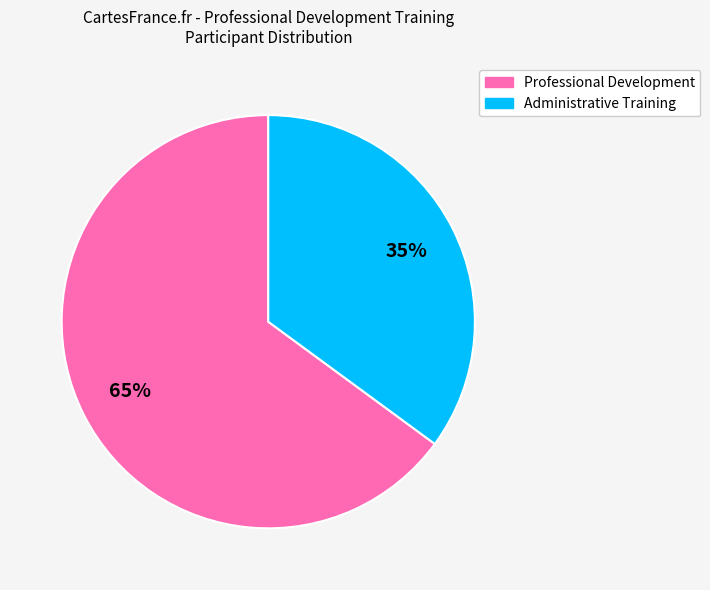

To the nearest percent, what is the average slice percentage?

50%